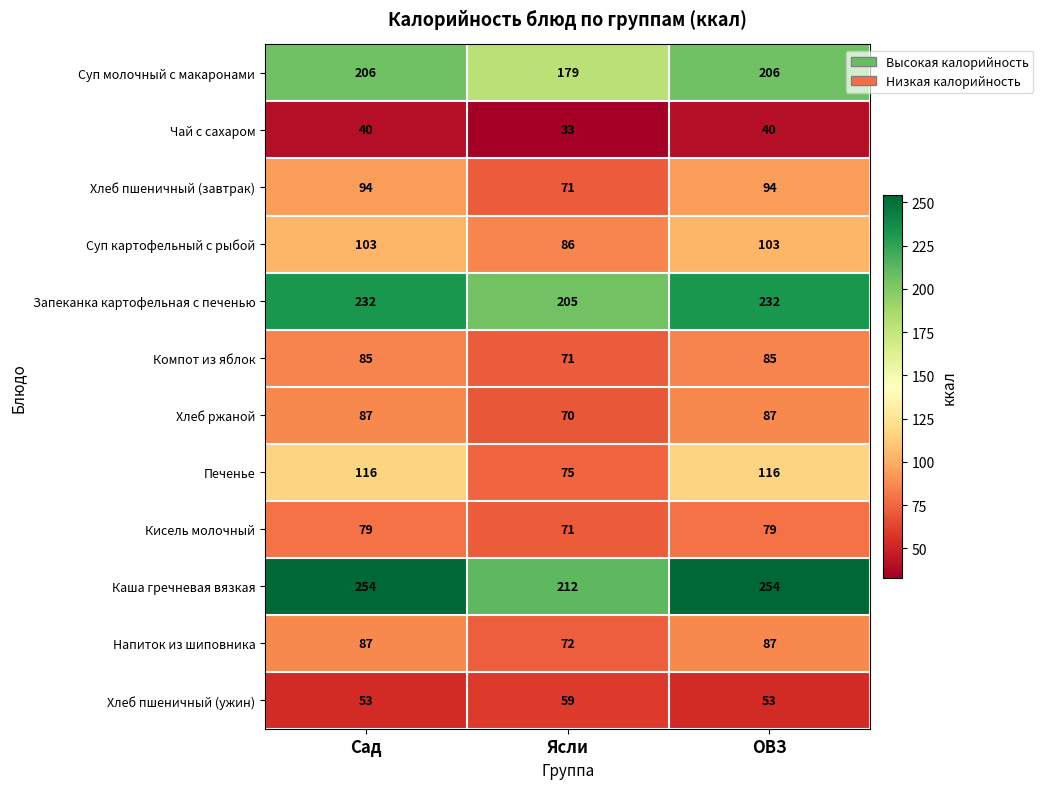

What is the average value of the Хлеб ржаной series?

81